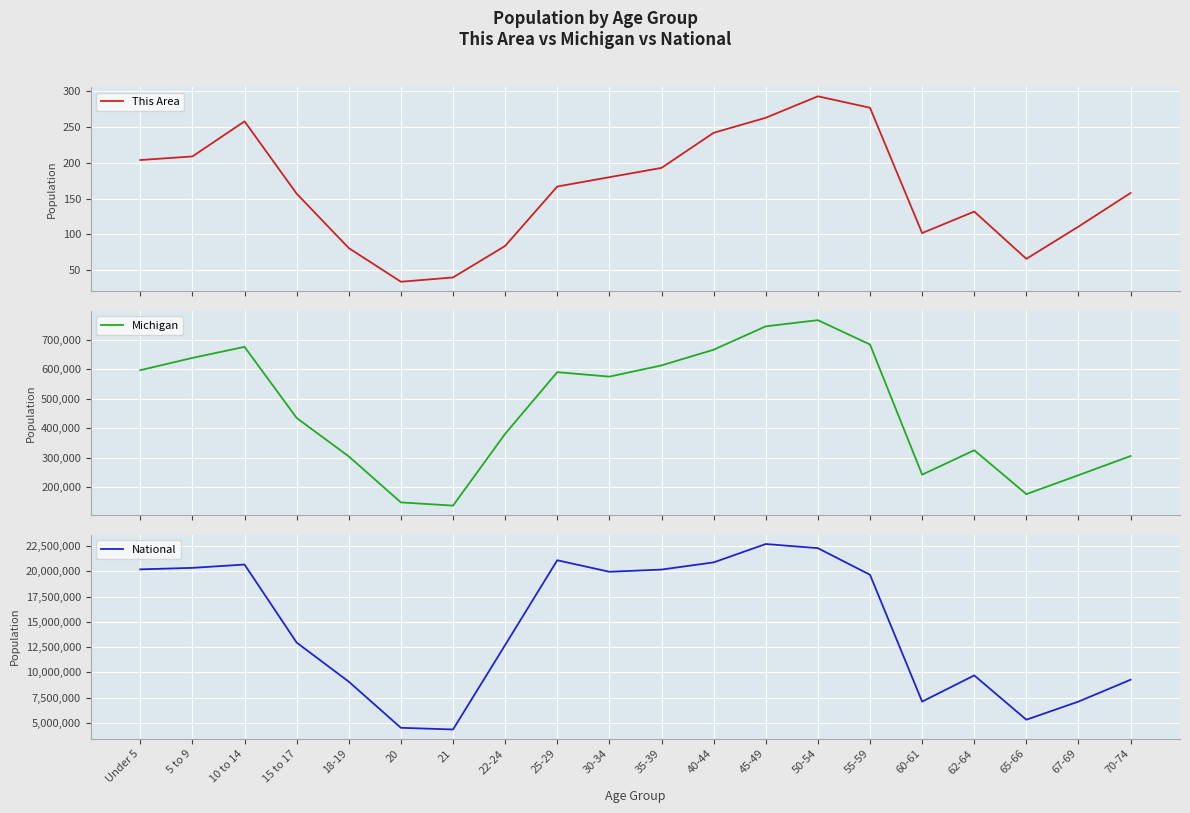

Reading left to right, transcribe all the data shown in this chart.

This Area: 204	209	258	157	81	34	40	84	167	180	193	242	263	293	277	102	132	66	111	158
Michigan: 596286	637784	675216	434782	304817	149350	138484	381238	589583	574566	612493	665481	744581	765452	683186	243067	325744	177313	241312	306084
National: 20201362	20348657	20677194	12954254	9086089	4519129	4354294	12712576	21101849	19962099	20179642	20890964	22708591	22298125	19664805	7113727	9704197	5319902	7115361	9278166